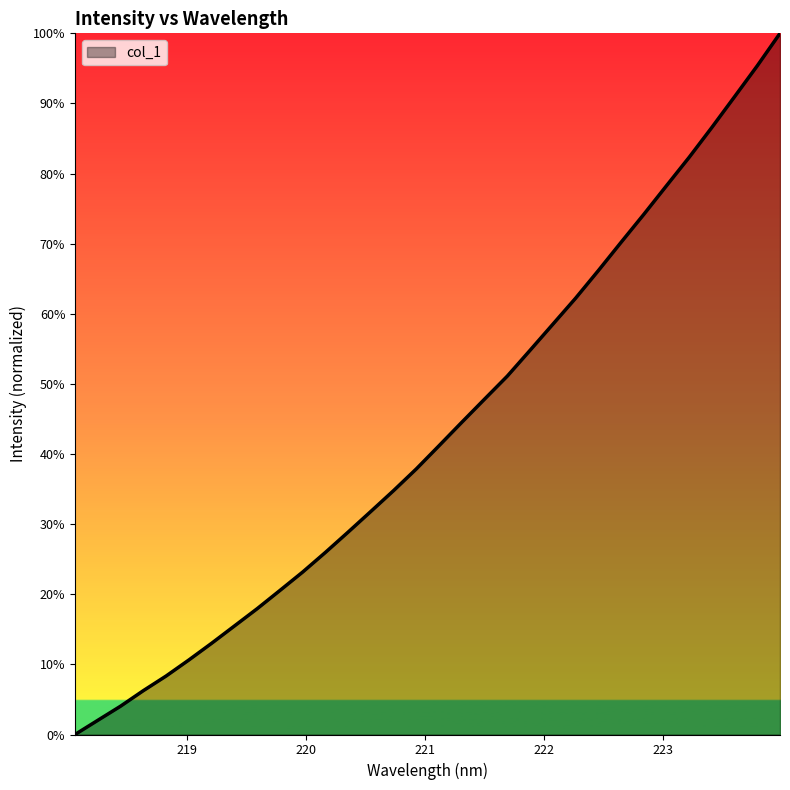

What is the greatest value displayed?

100.0